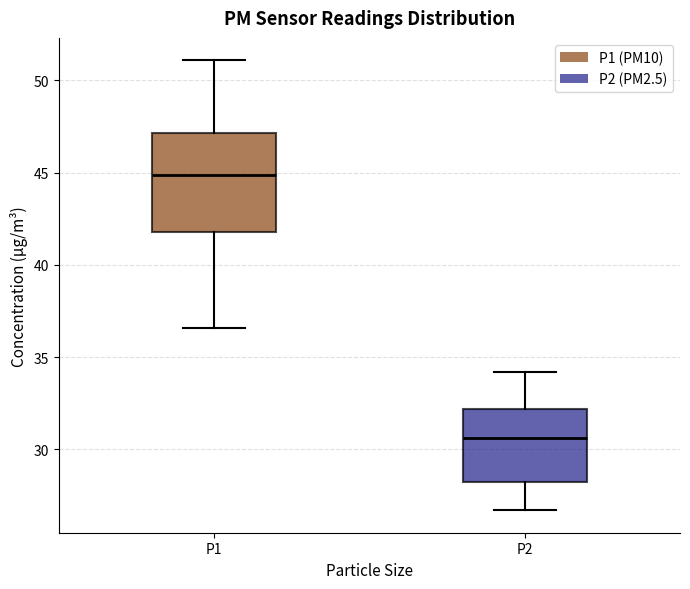

Reading left to right, transcribe this box plot: for each box, give where its median line is, the range the box spans, and where its two whiskers end, as read against the y-axis. The values are not printed on the chart, so give them approximately, as read against the axis.

P1: median 45.0, box 42.0 to 47.0, whiskers 36.5 to 51.0
P2: median 30.5, box 28.0 to 32.0, whiskers 26.5 to 34.0